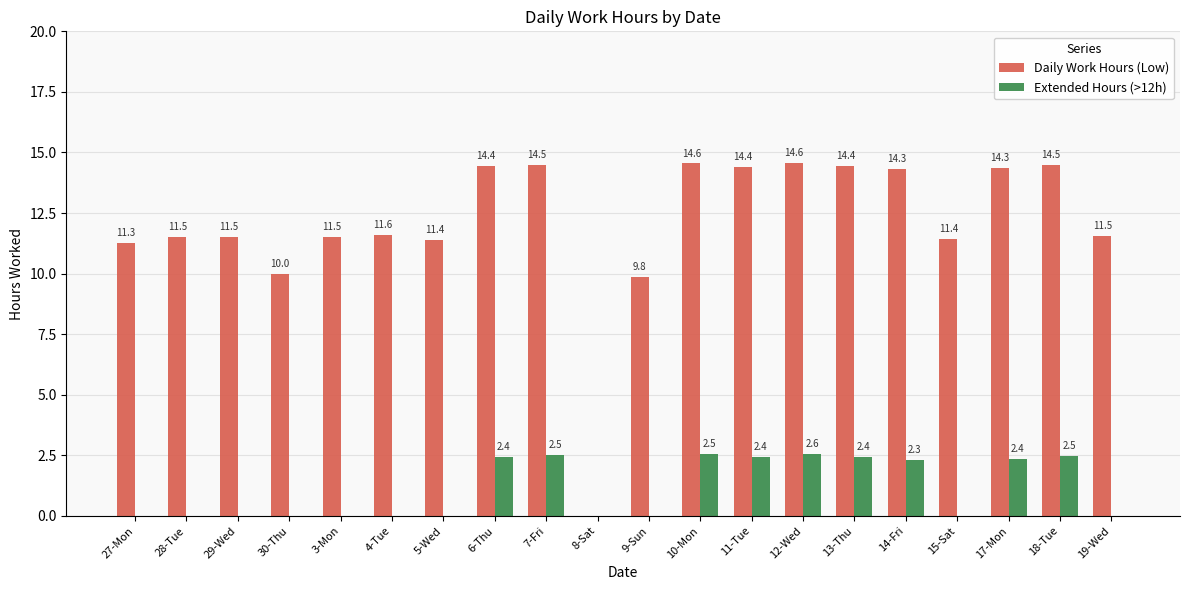

The value of Extended Hours (>12h) at 5-Wed is 0.0. True or false?

True